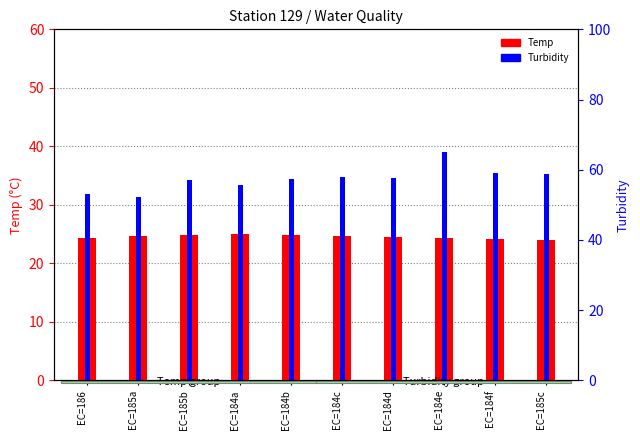

Reading left to right, what are all the values shown in this chart?

Temp: EC=186=24.3	EC=185a=24.7	EC=185b=24.9	EC=184a=24.9	EC=184b=24.9	EC=184c=24.6	EC=184d=24.5	EC=184e=24.3	EC=184f=24.1	EC=185c=24.1
Turbidity: EC=186=53.0	EC=185a=52.3	EC=185b=57.1	EC=184a=55.7	EC=184b=57.5	EC=184c=57.8	EC=184d=57.6	EC=184e=65.0	EC=184f=59.1	EC=185c=58.9